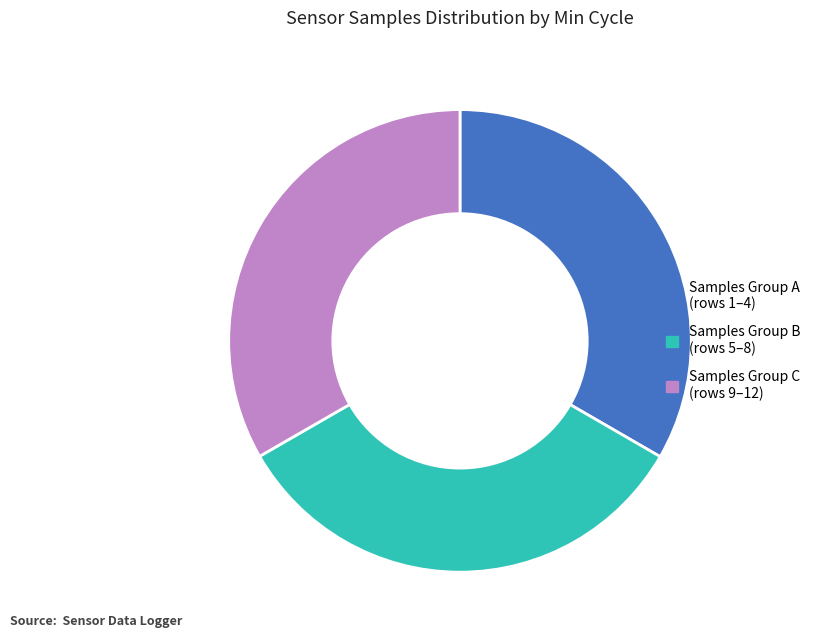

How many slices are in this pie chart?

3